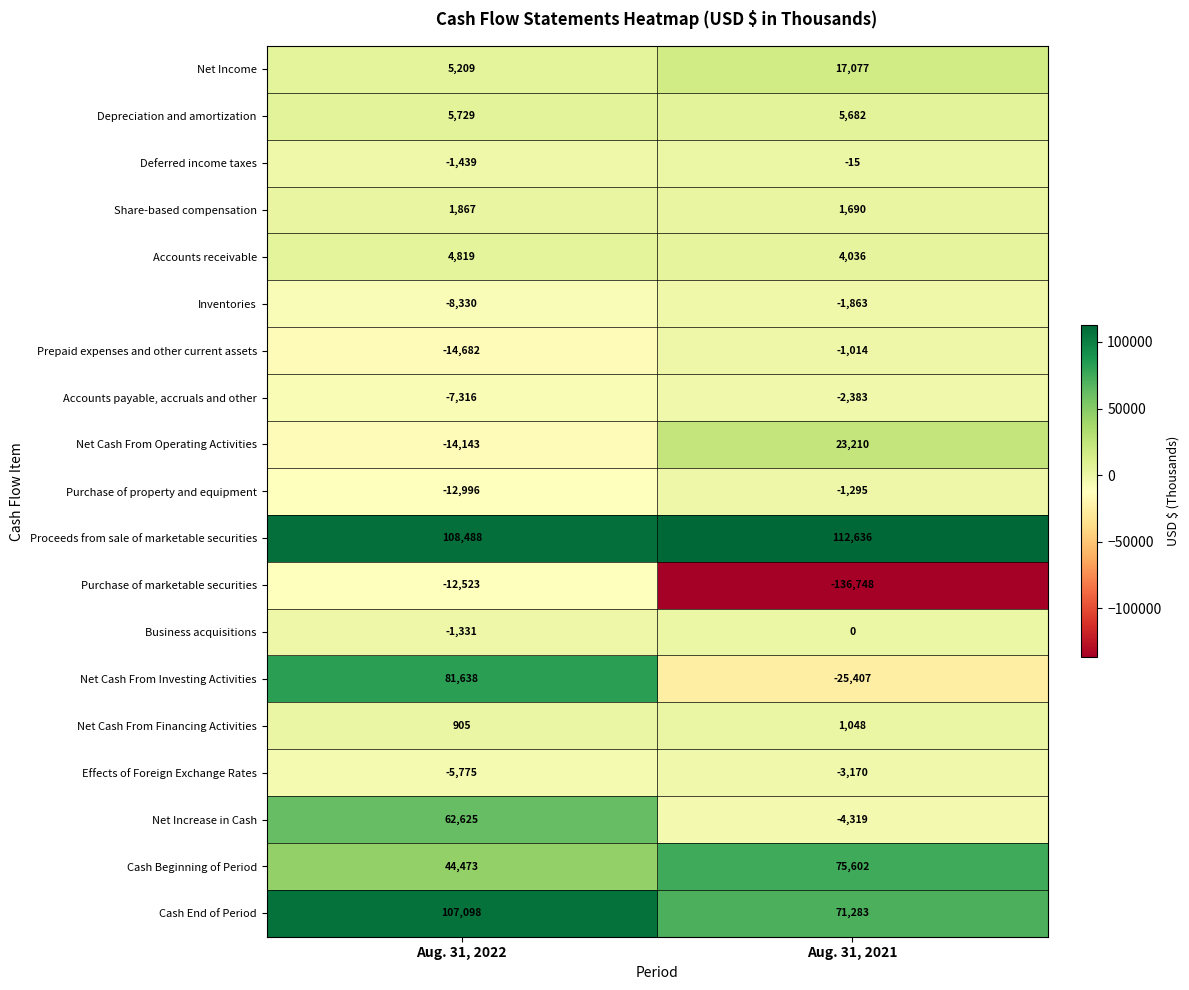

Which label corresponds to the smallest value in the chart?

Aug. 31, 2021